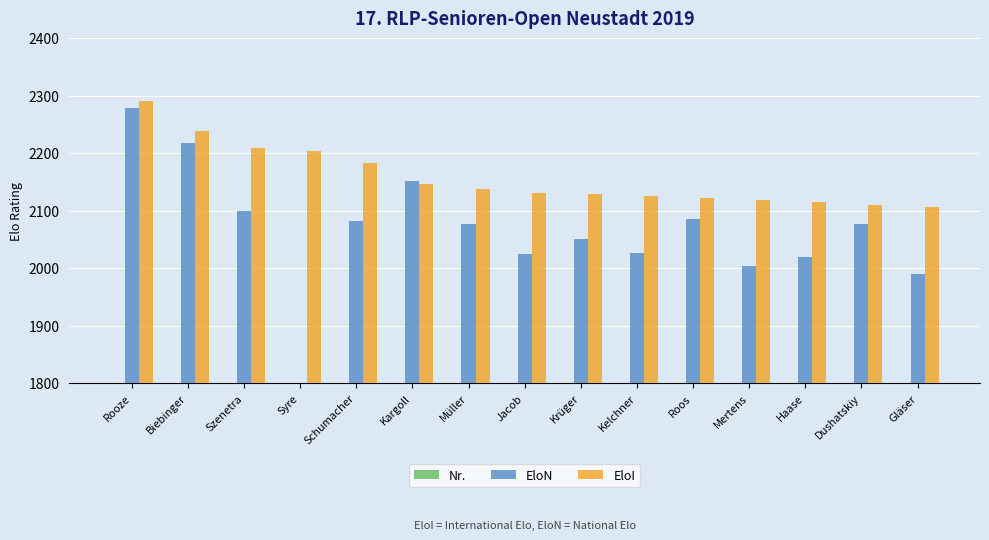

Reading left to right, extract all data points from this chart.

Nr.: 1	2	3	4	5	6	7	8	9	10	11	12	13	14	15
EloN: 2278	2217	2100	0	2082	2152	2077	2025	2050	2026	2085	2003	2019	2076	1989
EloI: 2291	2239	2209	2204	2182	2147	2137	2131	2129	2126	2122	2119	2115	2109	2107